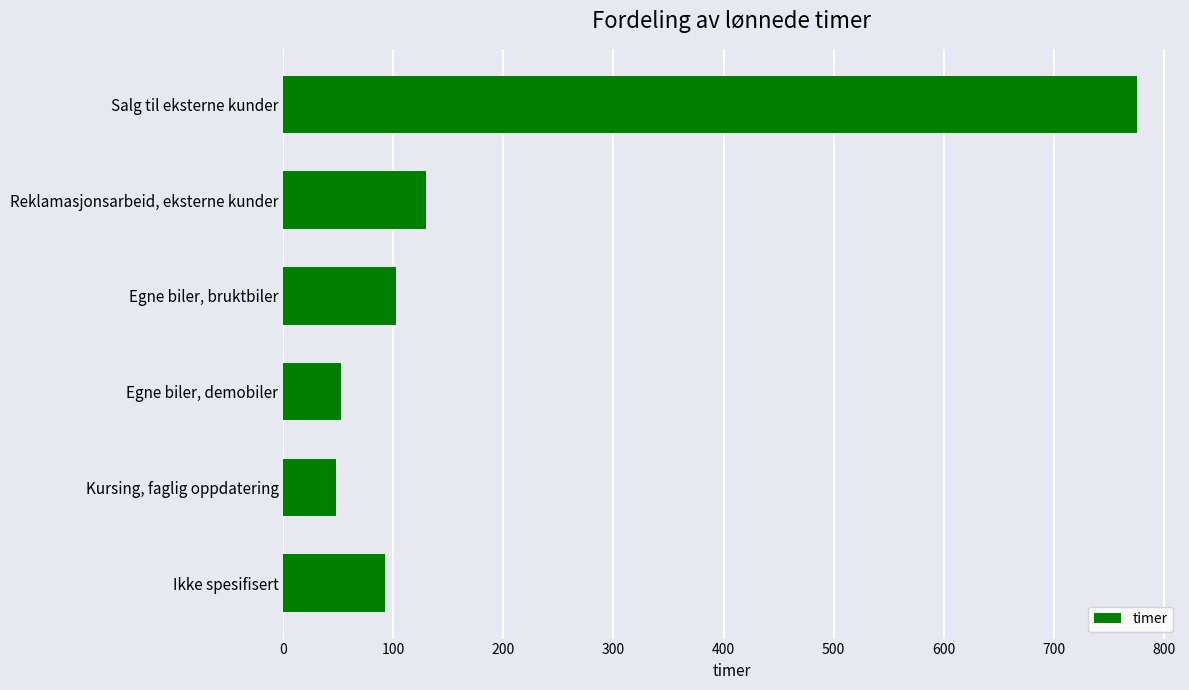

What is the average value?

200